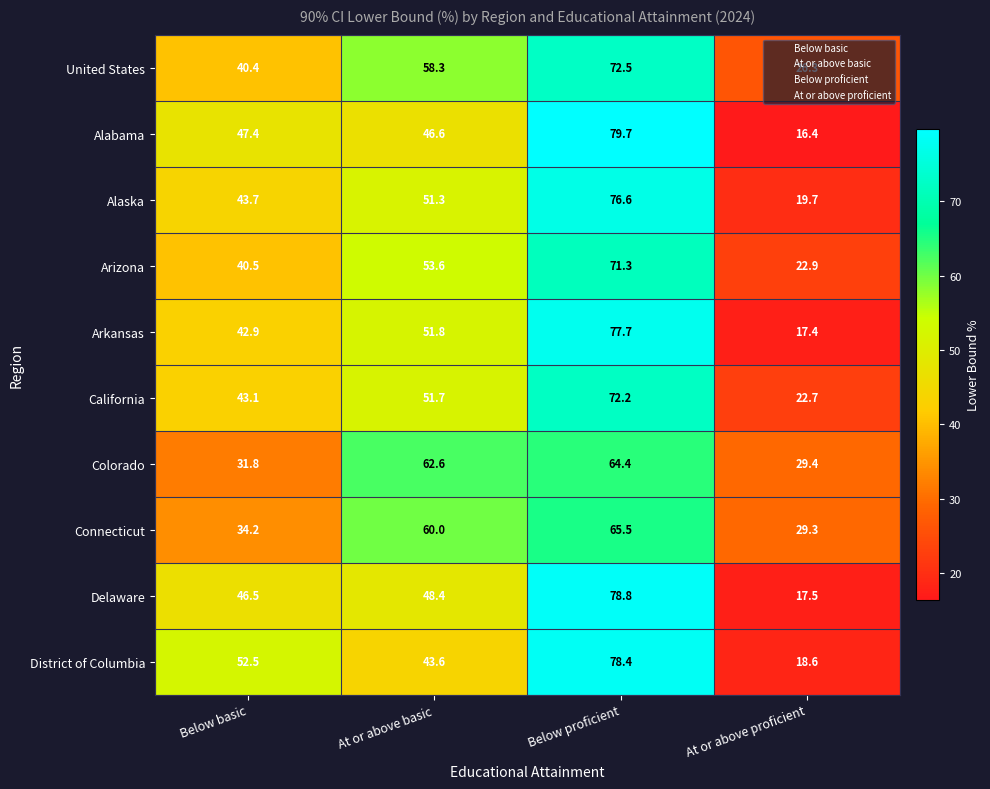

At Below basic, list the series in order from smallest to largest.

Colorado, Connecticut, United States, Arizona, Arkansas, California, Alaska, Delaware, Alabama, District of Columbia